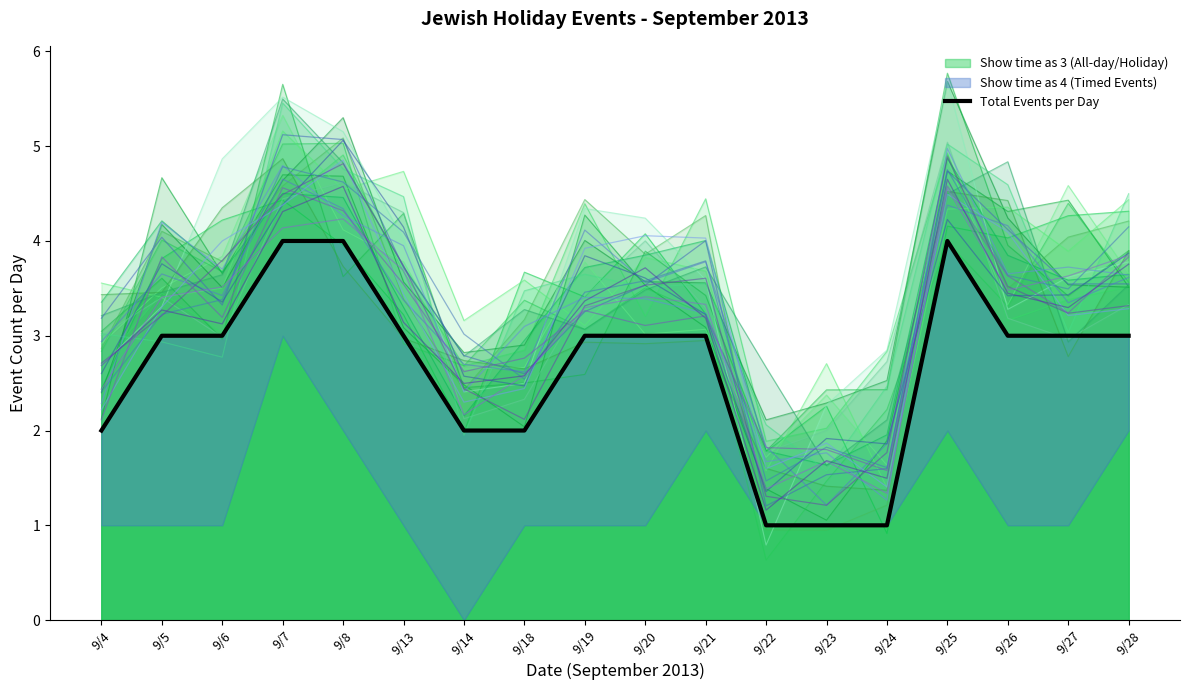

What is the minimum value shown in the chart?

1